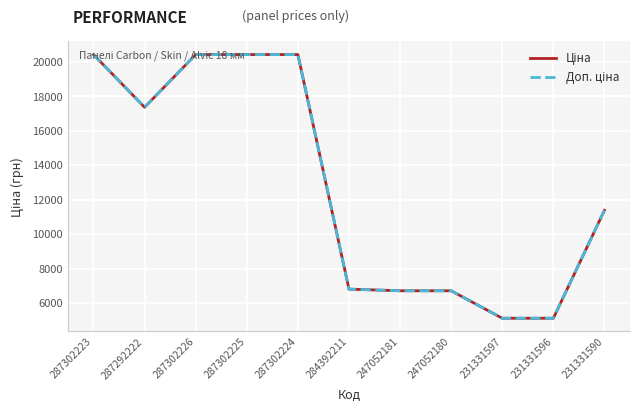

What is the maximum value shown in the chart?

20407.8